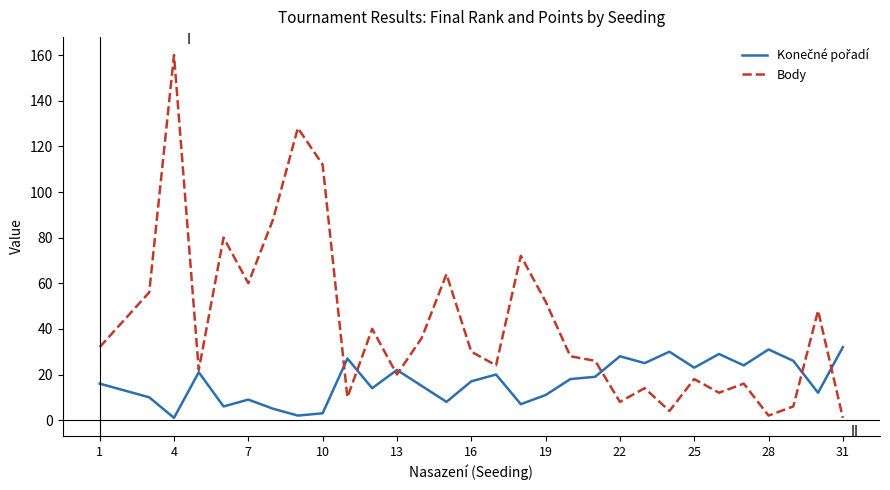

Which series has the widest spread of values?

Body